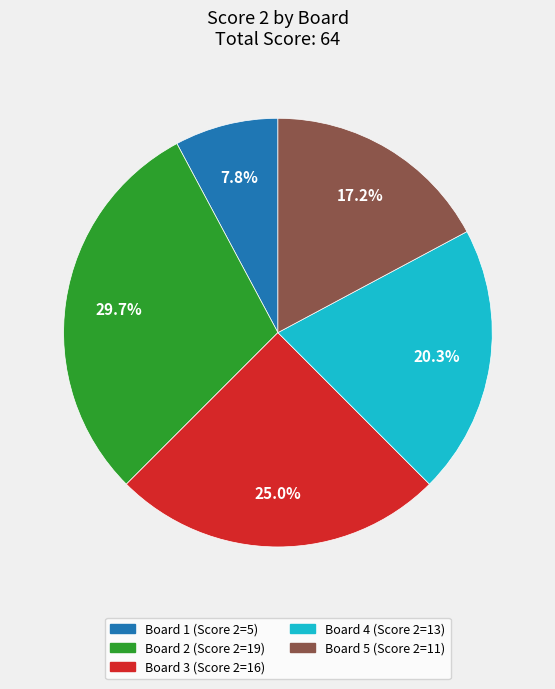

How many slices are in this pie chart?

5